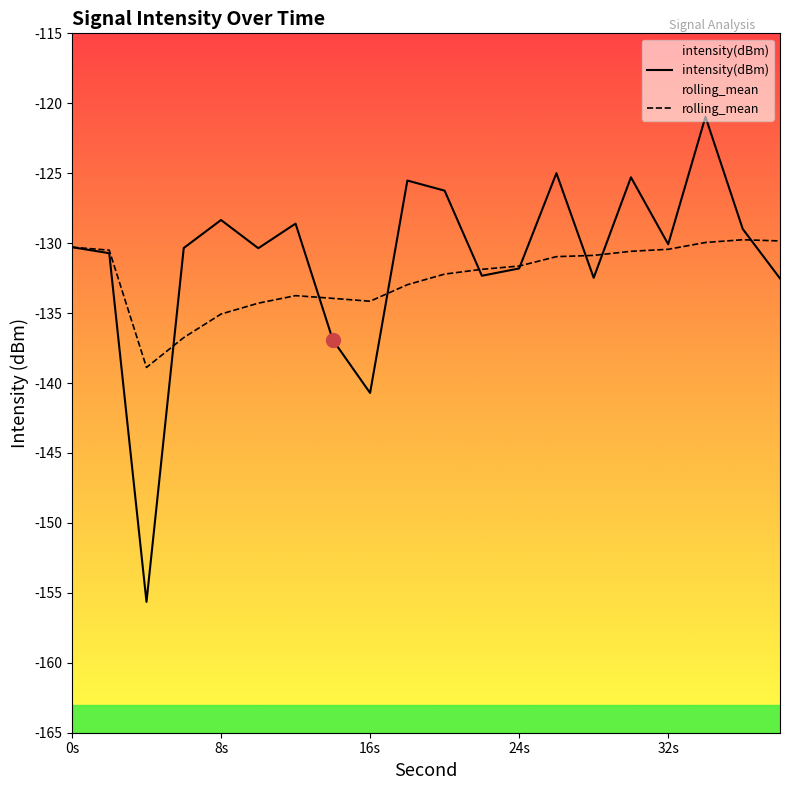

What is the value of the intensity(dBm) point at the 5th from the left?

-128.3